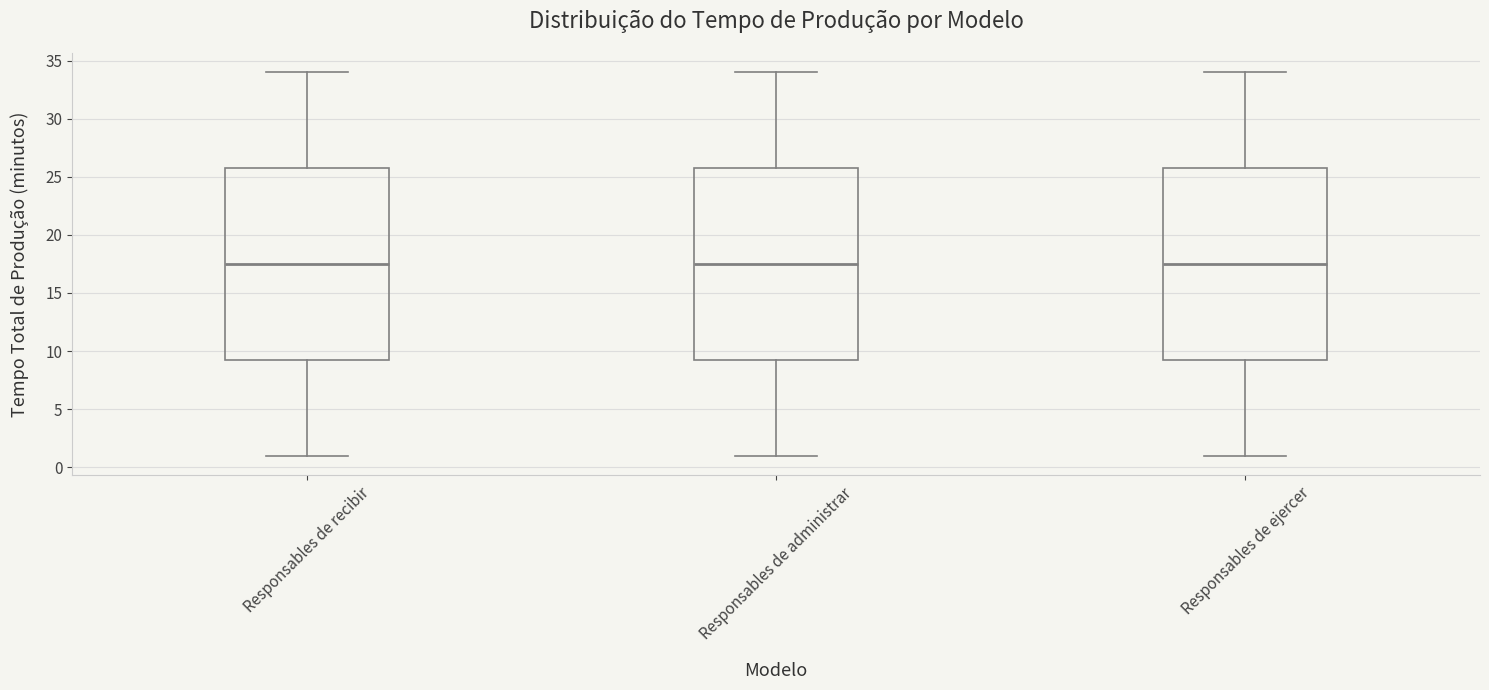

Where does the upper whisker of the box for Responsables de ejercer end on the y-axis? The values are not printed on the chart, so give them approximately, as read against the axis.

34.0